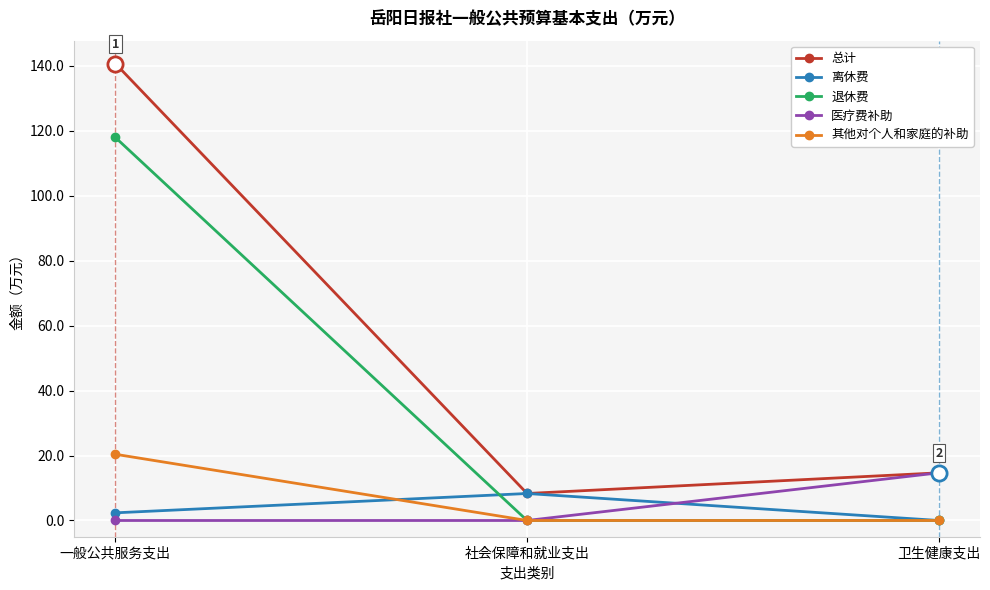

At which category is the sum across all series the highest?

一般公共服务支出